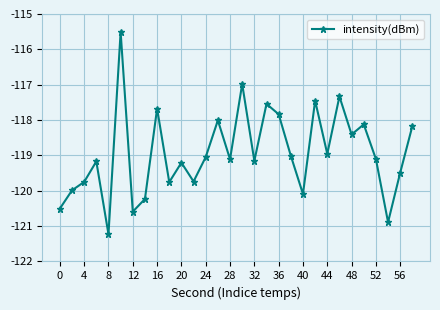

What is the sum of all values?

-3568.1